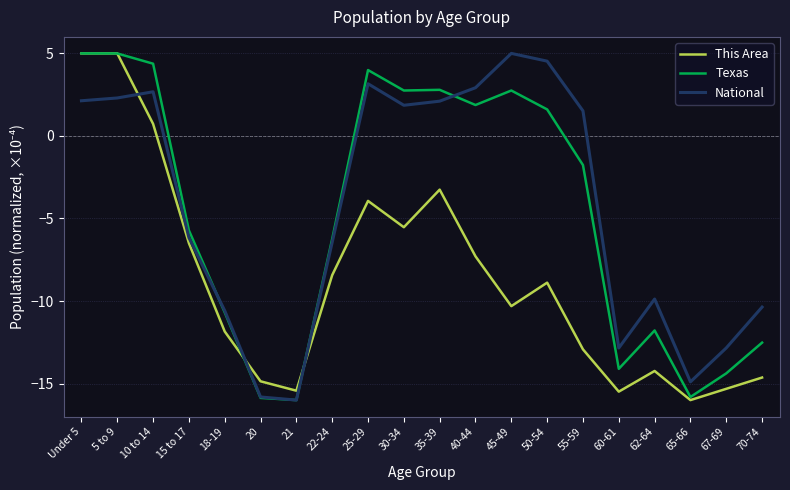

Between 22-24 and 60-61, which series saw the biggest shift?

Texas